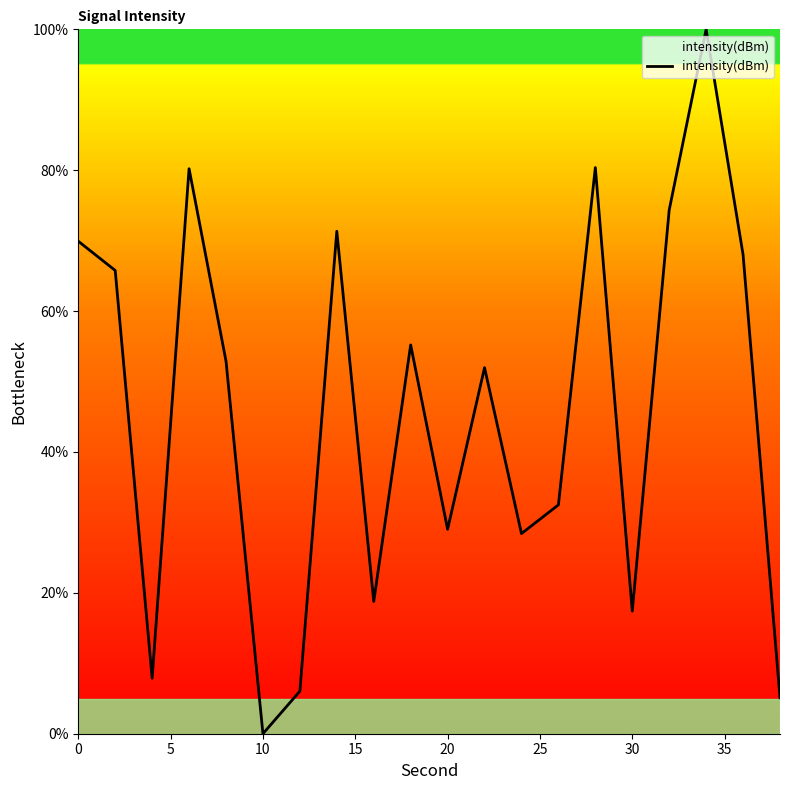

What is the greatest value displayed?

100.0